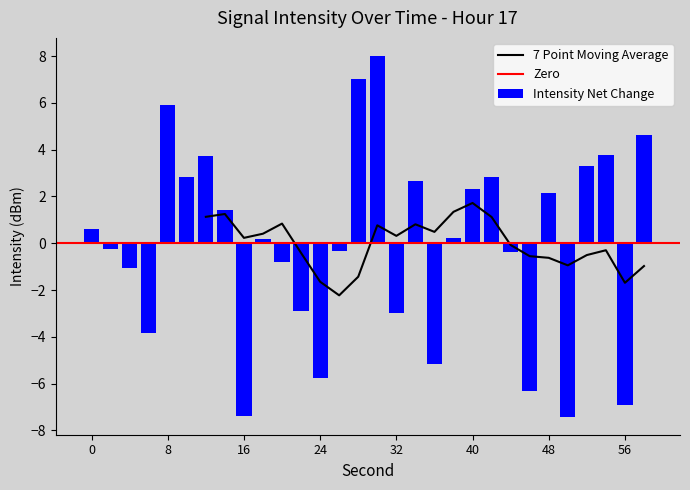

What is the difference between the maximum and minimum values?

15.4